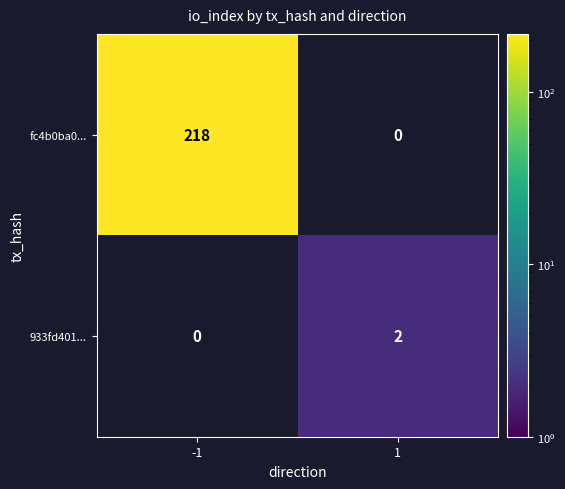

Is it true that fc4b0ba0... equals 68 at -1?

False